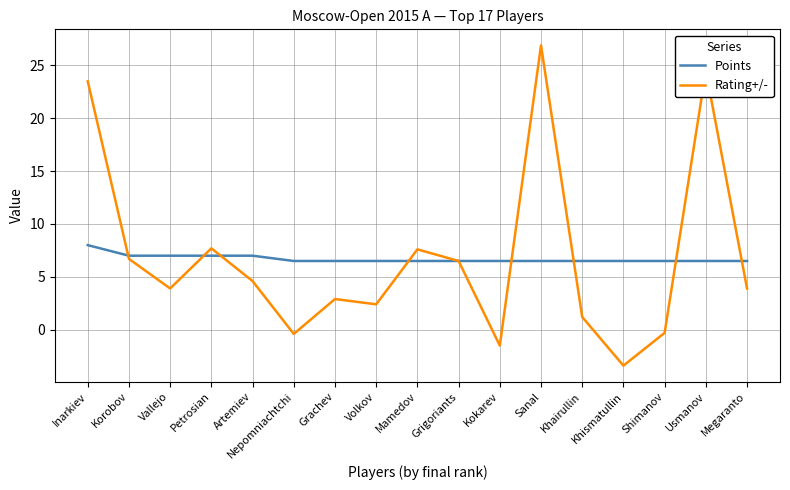

Is the value of Rating+/- at Inarkiev greater than the value of Points at Korobov?

Yes